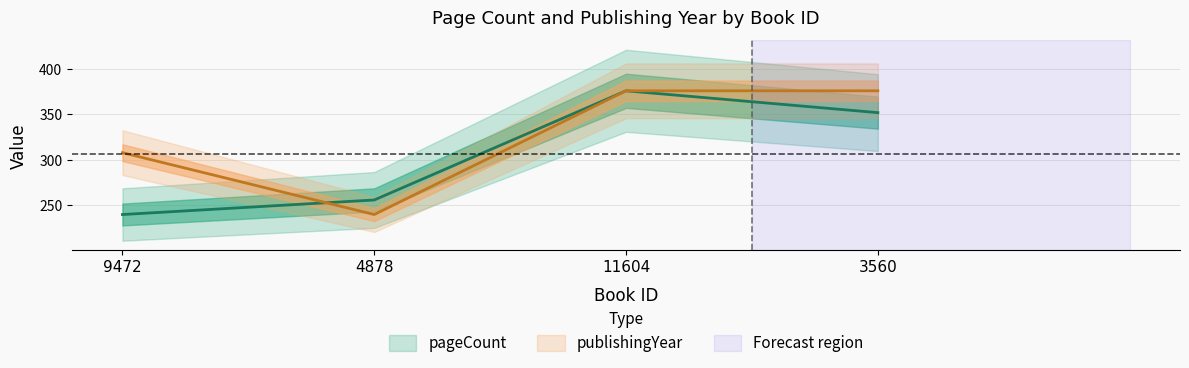

What is the label of the 1st point from the right?

3560